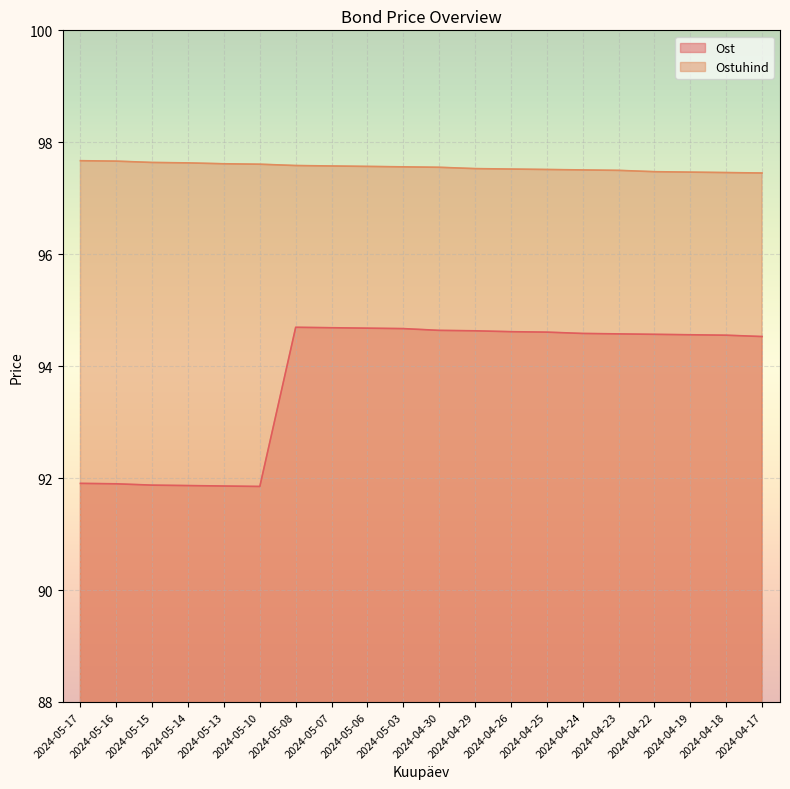

Reading left to right, what are all the values shown in this chart?

Ost: 91.9	91.9	91.9	91.9	91.9	91.9	94.7	94.7	94.7	94.7	94.6	94.6	94.6	94.6	94.6	94.6	94.6	94.6	94.6	94.5
Ostuhind: 97.7	97.7	97.6	97.6	97.6	97.6	97.6	97.6	97.6	97.6	97.6	97.5	97.5	97.5	97.5	97.5	97.5	97.5	97.5	97.5